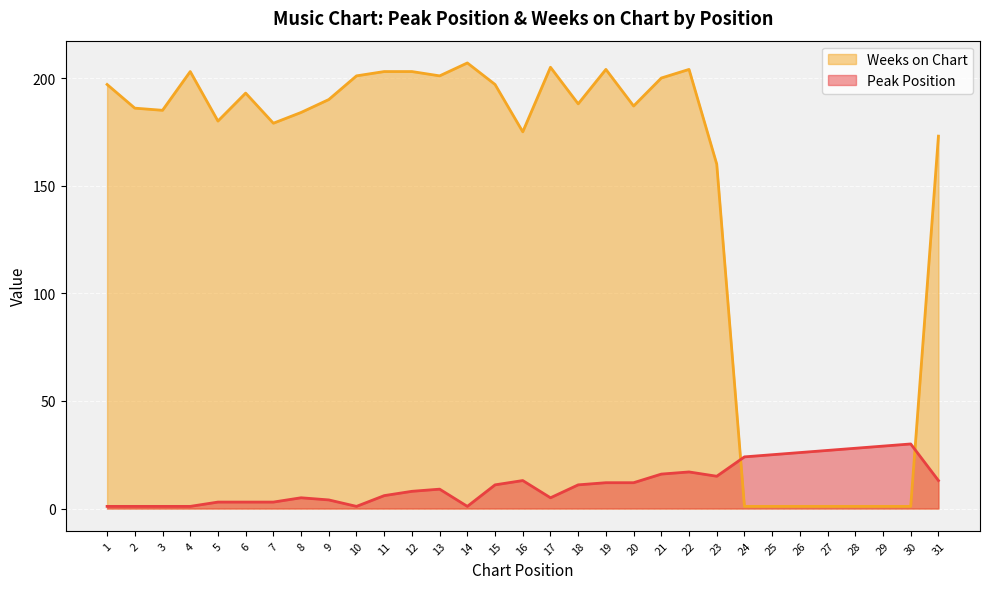

Rank the series at 25 from highest to lowest value.

Peak Position, Weeks on Chart